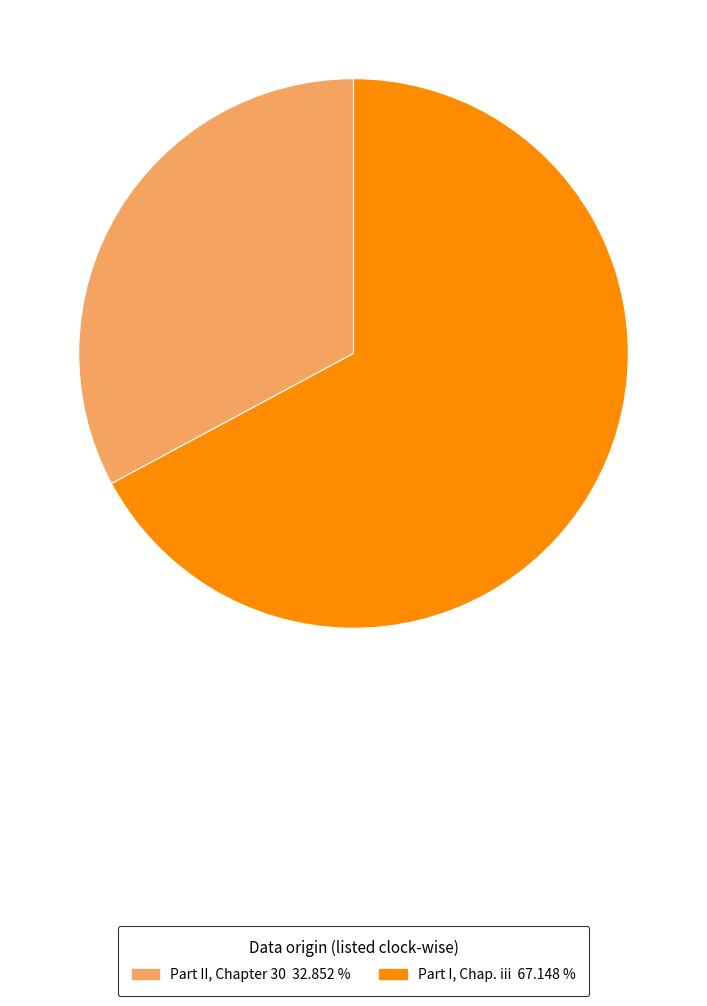

Which has a higher value, Part II, Chapter 30 32.852 % or Part I, Chap. iii 67.148 %?

Part I, Chap. iii 67.148 %